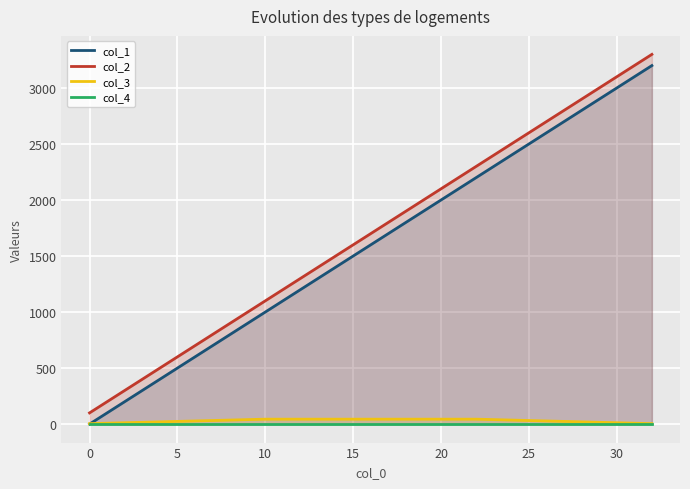

Which series ends up on top after the final intersection of col_1 and col_3?

col_1